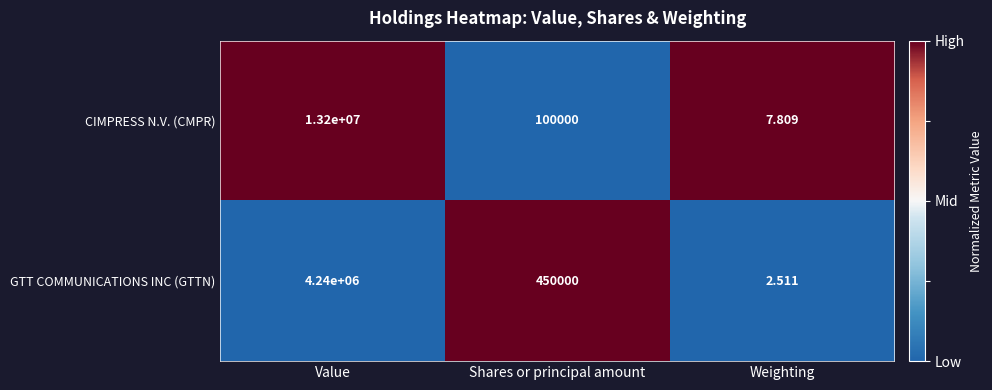

Which label corresponds to the largest value in the chart?

Value